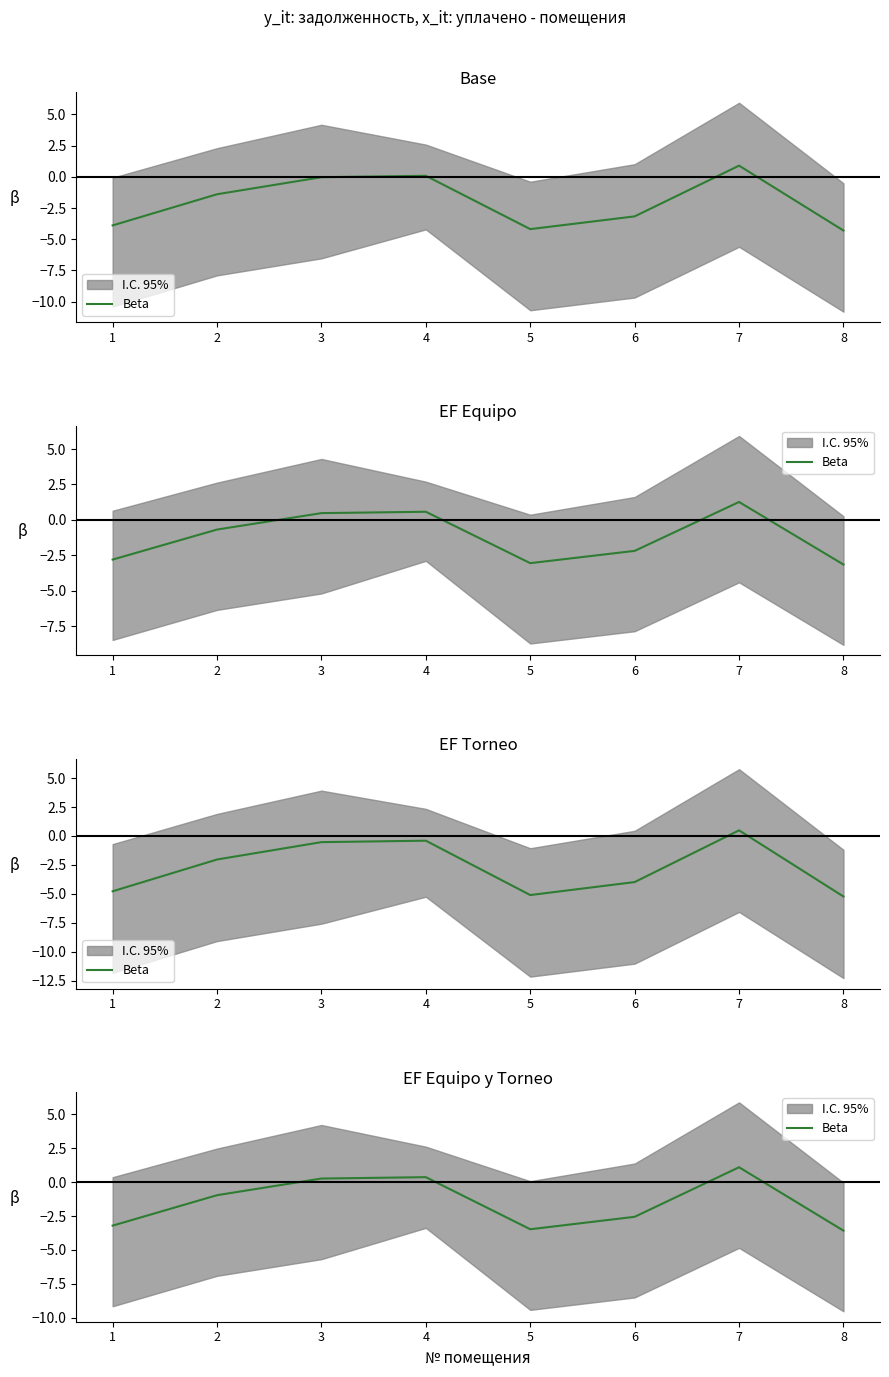

What is the approximate value at 7?

1.1